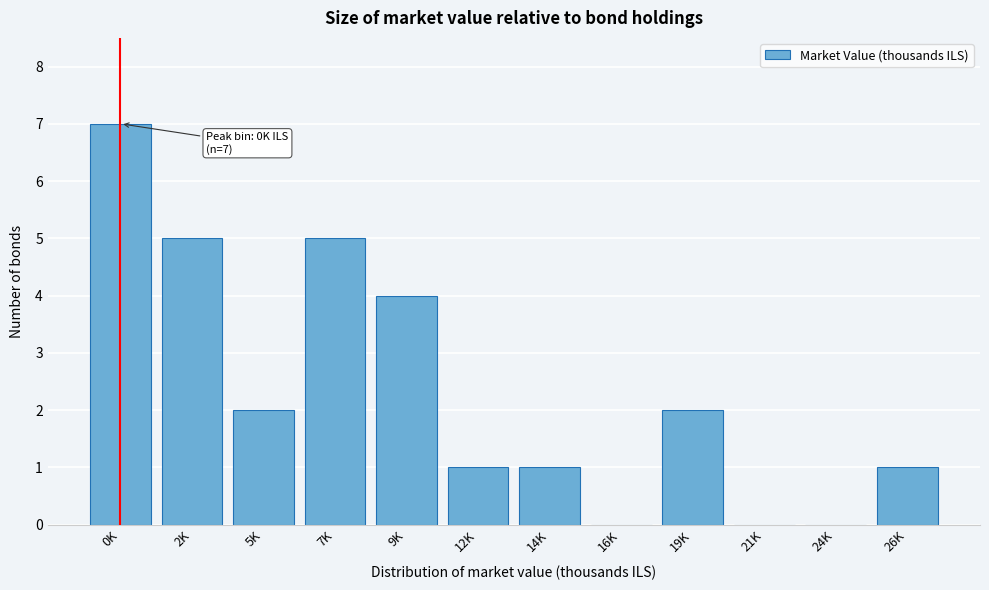

Reading left to right, transcribe all the data shown in this chart.

0K=7	2K=5	5K=2	7K=5	9K=4	12K=1	14K=1	16K=0	19K=2	21K=0	24K=0	26K=1